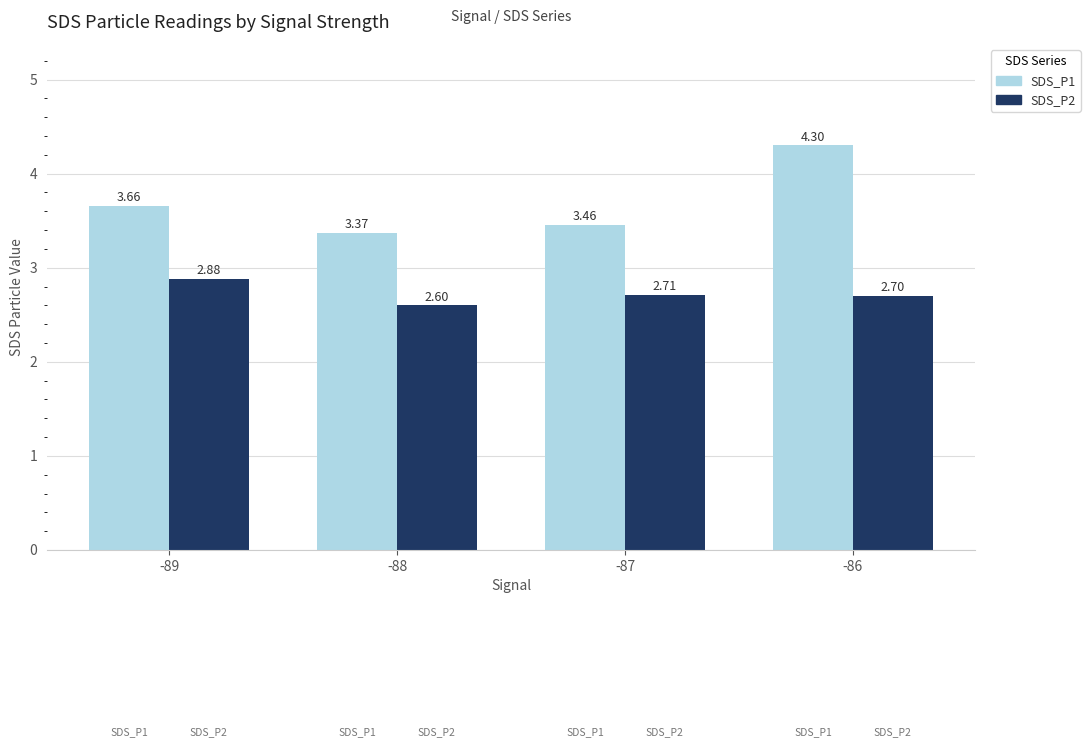

Are the bars horizontal?

No